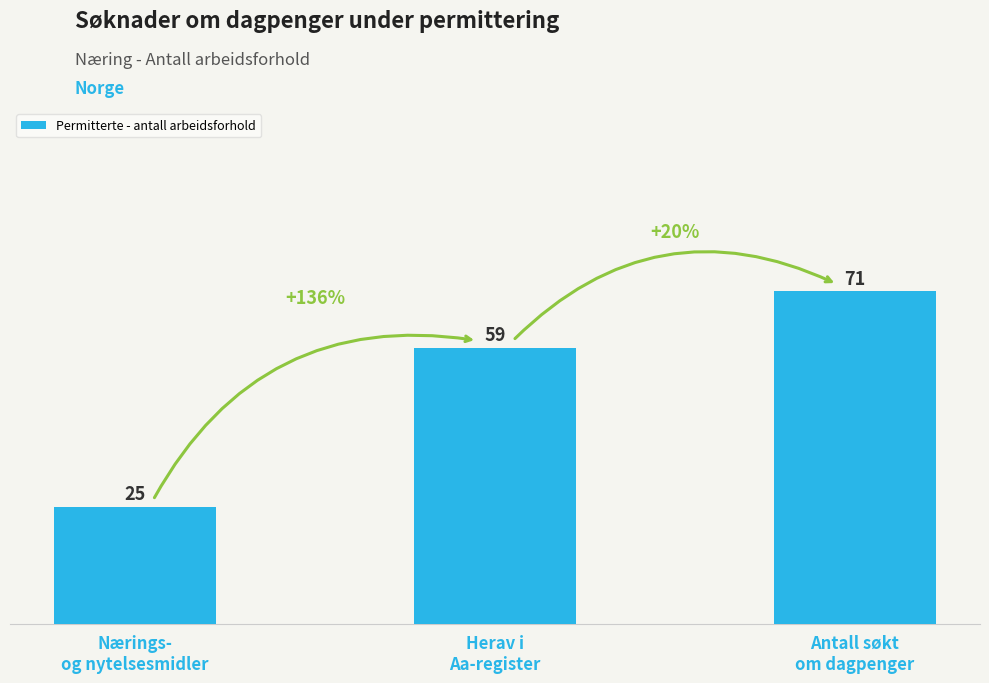

List the labels in order of value, smallest first.

Nærings-
og nytelsesmidler, Herav i
Aa-register, Antall søkt
om dagpenger